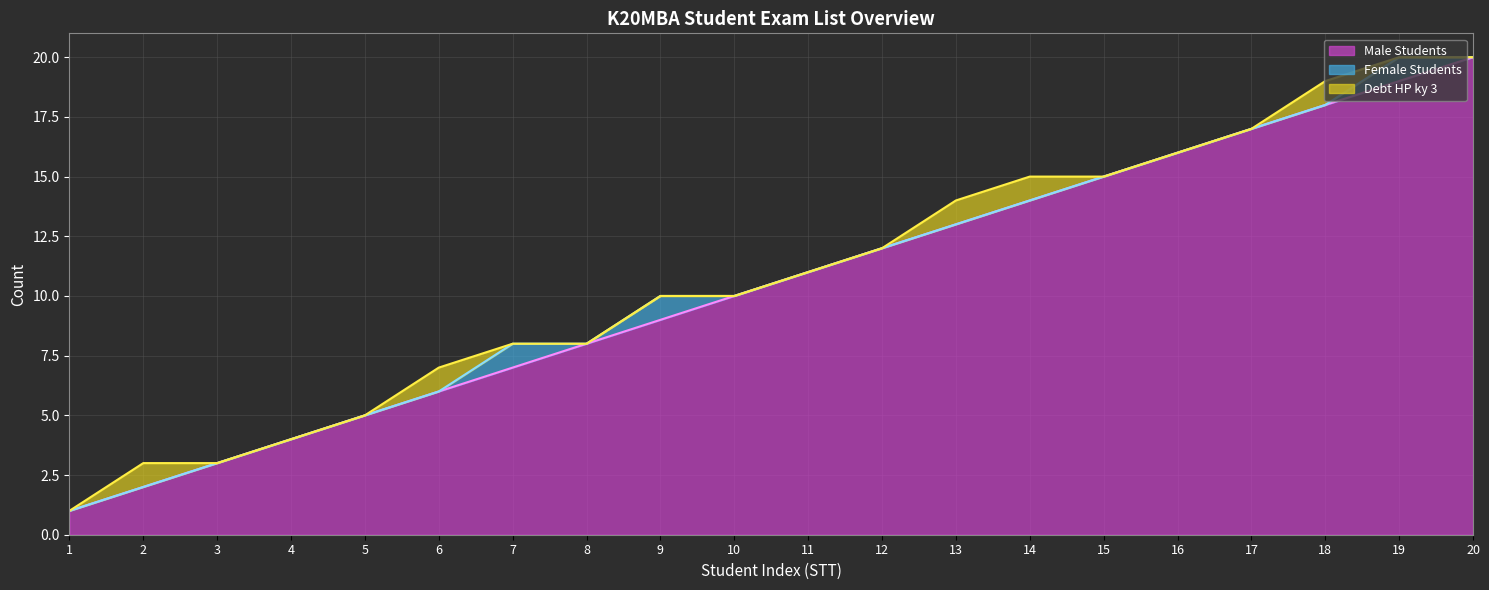

What is the minimum value for Male Students?

1